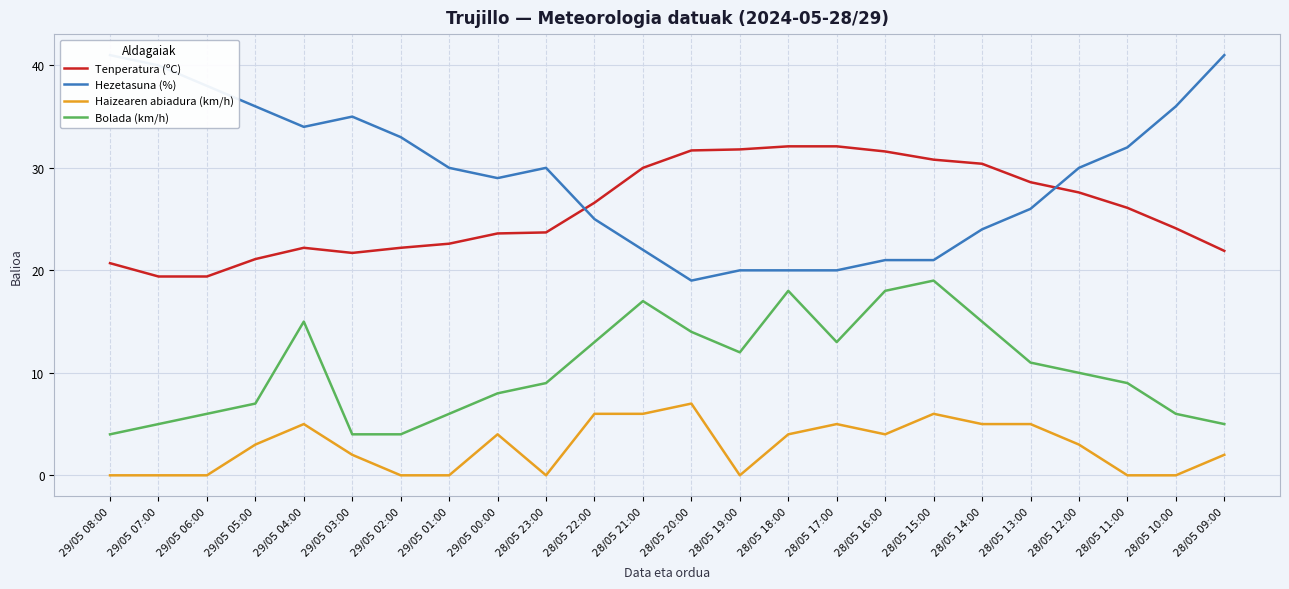

Which has a higher value, 28/05 23:00 or 28/05 10:00?

28/05 10:00